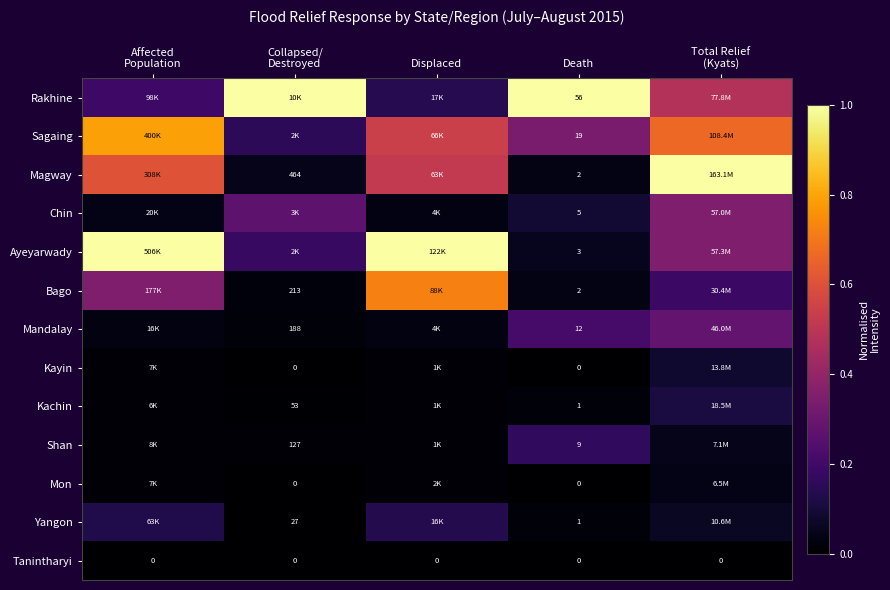

Between Displaced and Affected
Population, which is larger?

Affected
Population